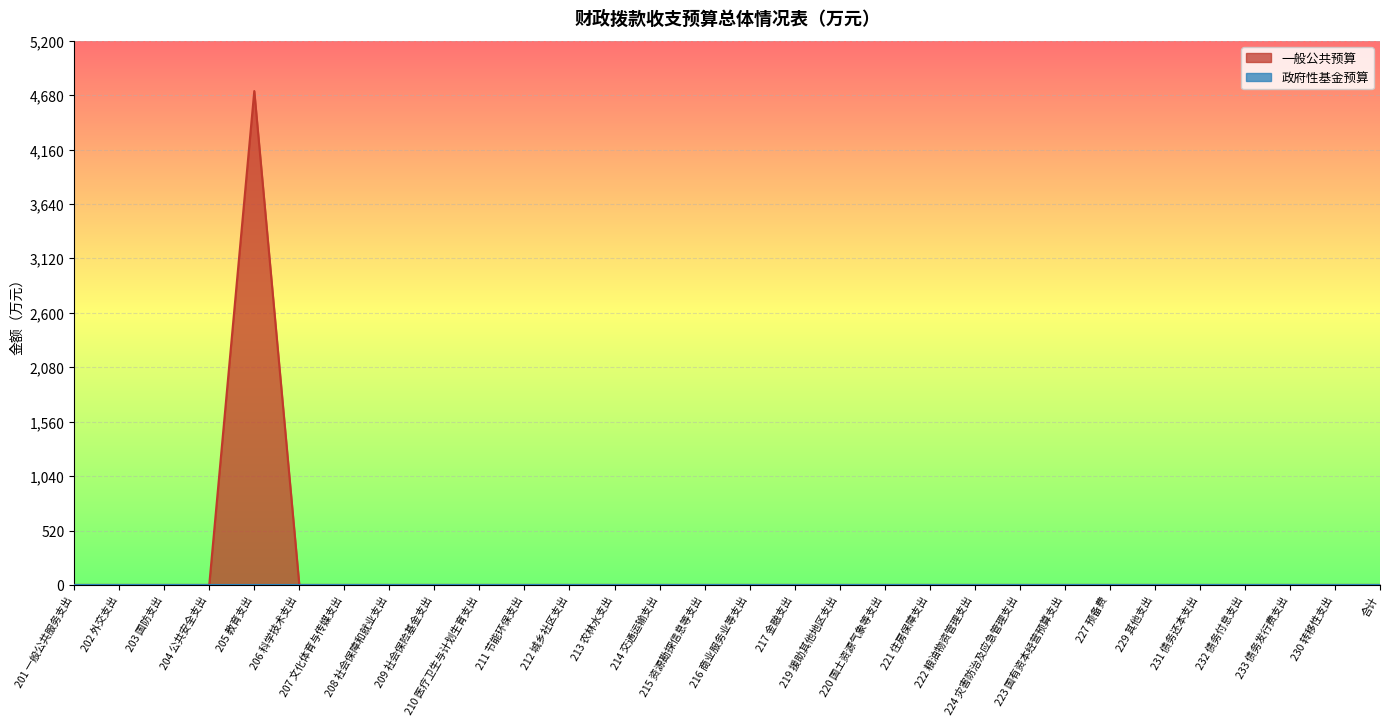

Is it true that the value at 222 粮油物资管理支出 is 0.0?

True